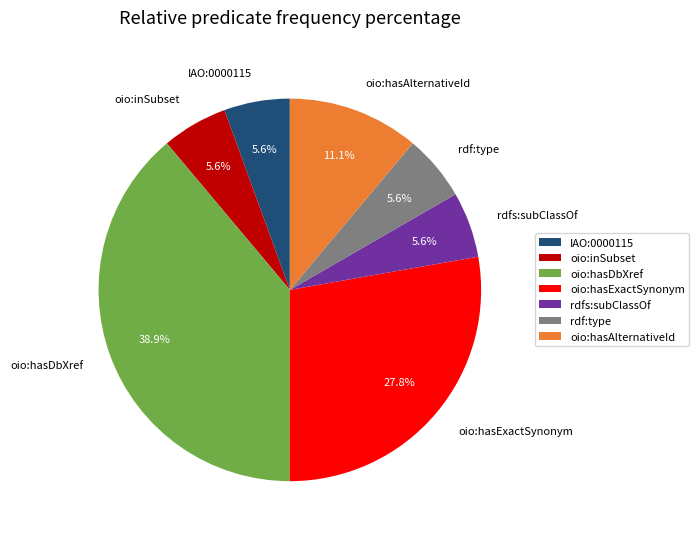

Is it true that oio:hasExactSynonym is 20% of the pie?

False